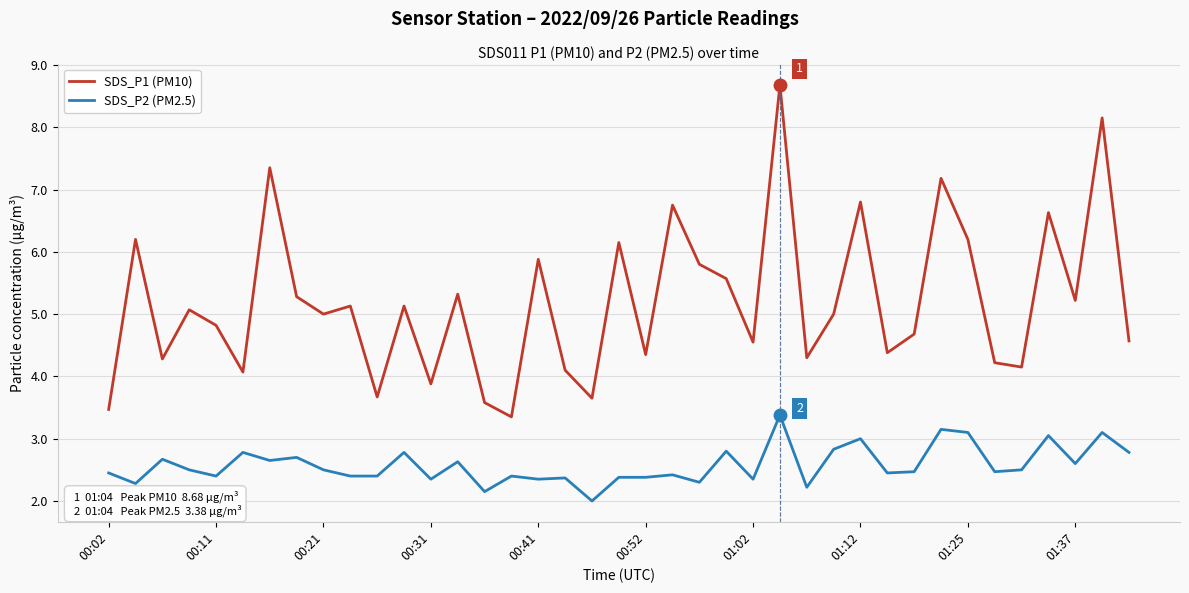

Which series has the largest range (max minus min)?

SDS_P1 (PM10)